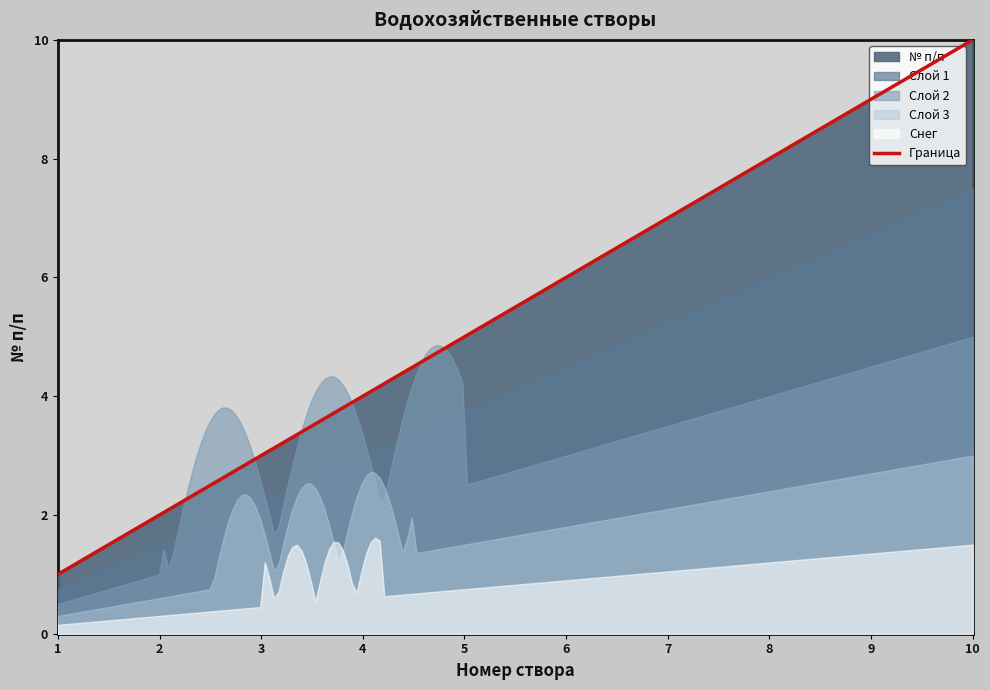

What is the difference between the maximum and minimum values?

9